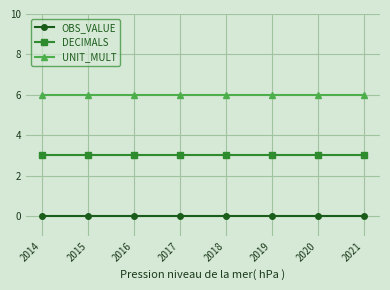

Reading left to right, transcribe all the data shown in this chart.

OBS_VALUE: 0	0	0	0	0	0	0	0
DECIMALS: 3	3	3	3	3	3	3	3
UNIT_MULT: 6	6	6	6	6	6	6	6